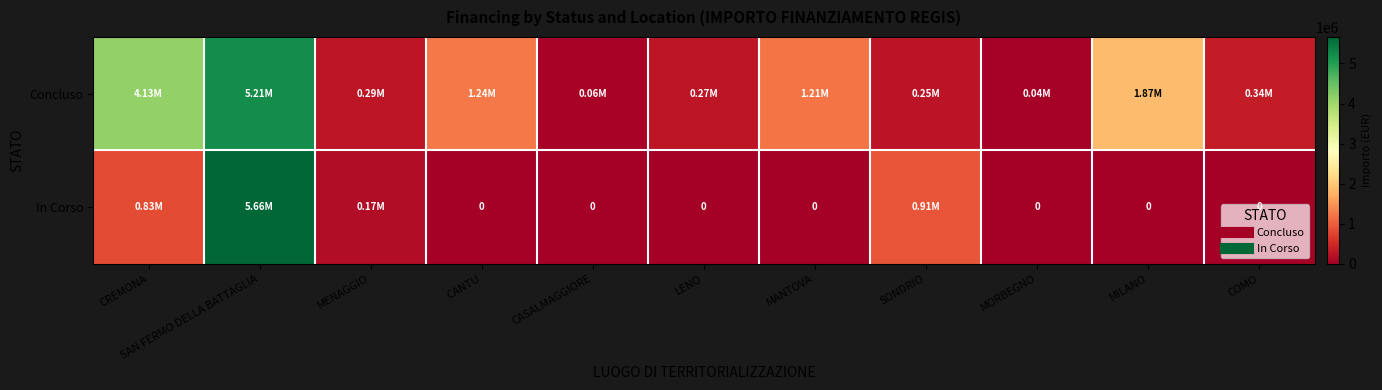

What is the spread (max minus min) of values at SAN FERMO DELLA BATTAGLIA?

456822.7